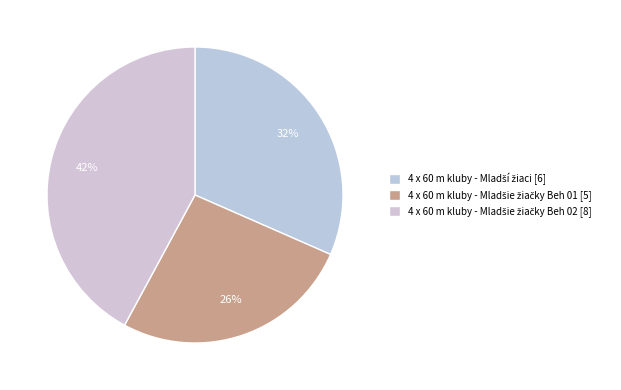

The 4 x 60 m kluby - Mladšie žiačky Beh 01 slice represents 20% of the pie. True or false?

False